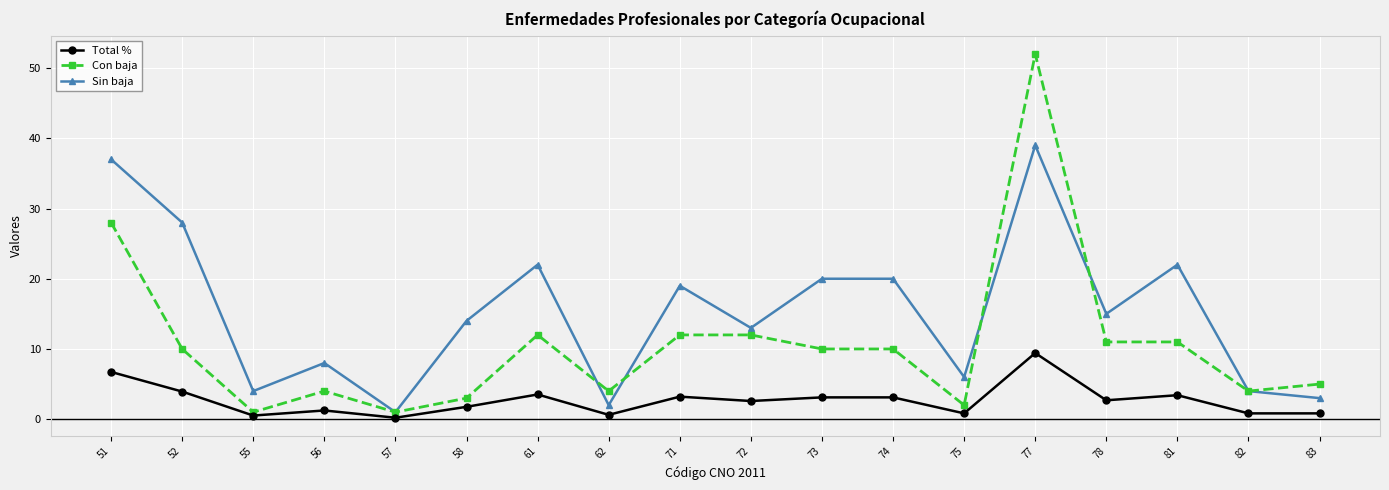

Is this an area chart (filled region under the line)?

No